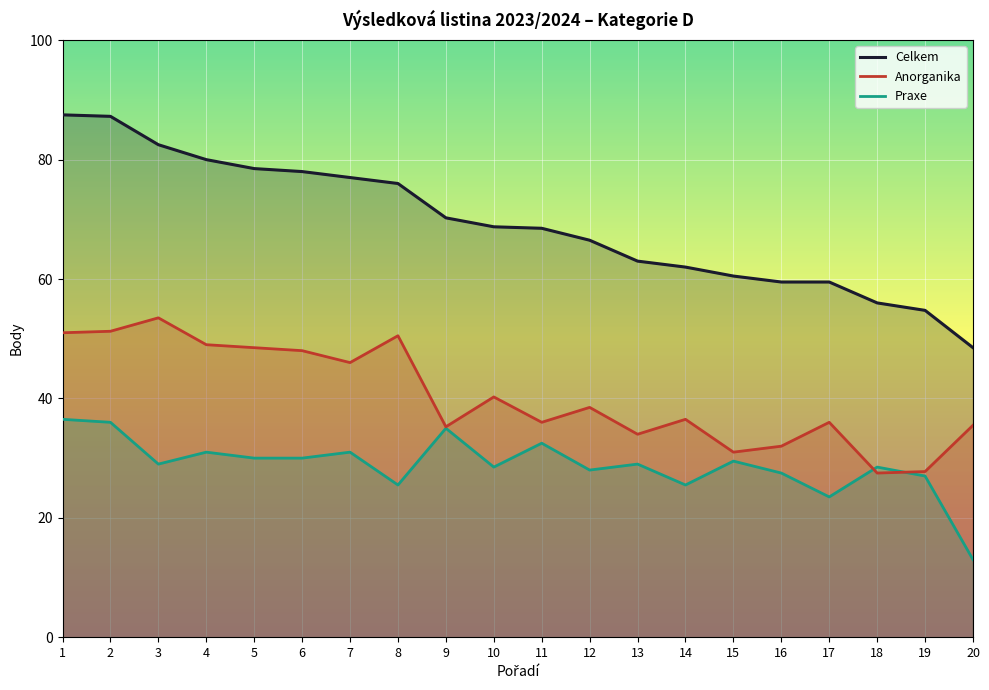

Is it true that Praxe equals 23.0 at 20?

False